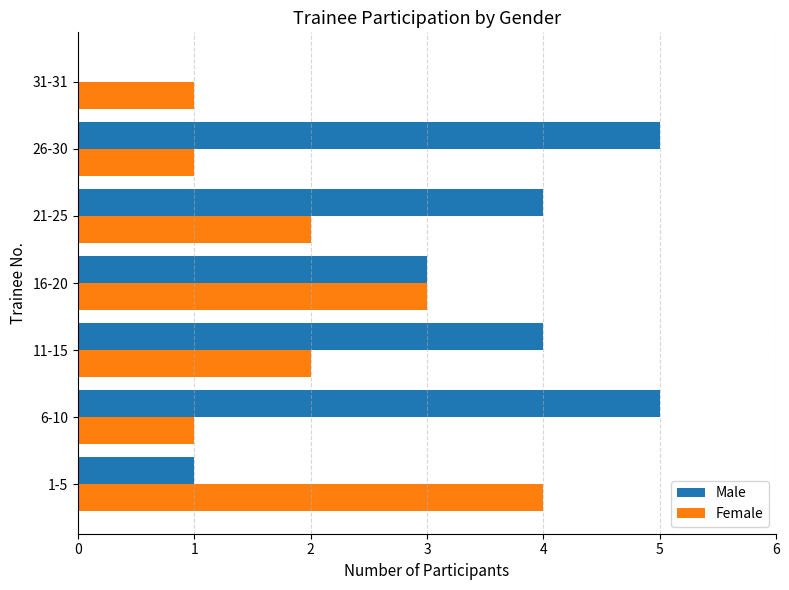

Which series changed the most between 6-10 and 31-31?

Male